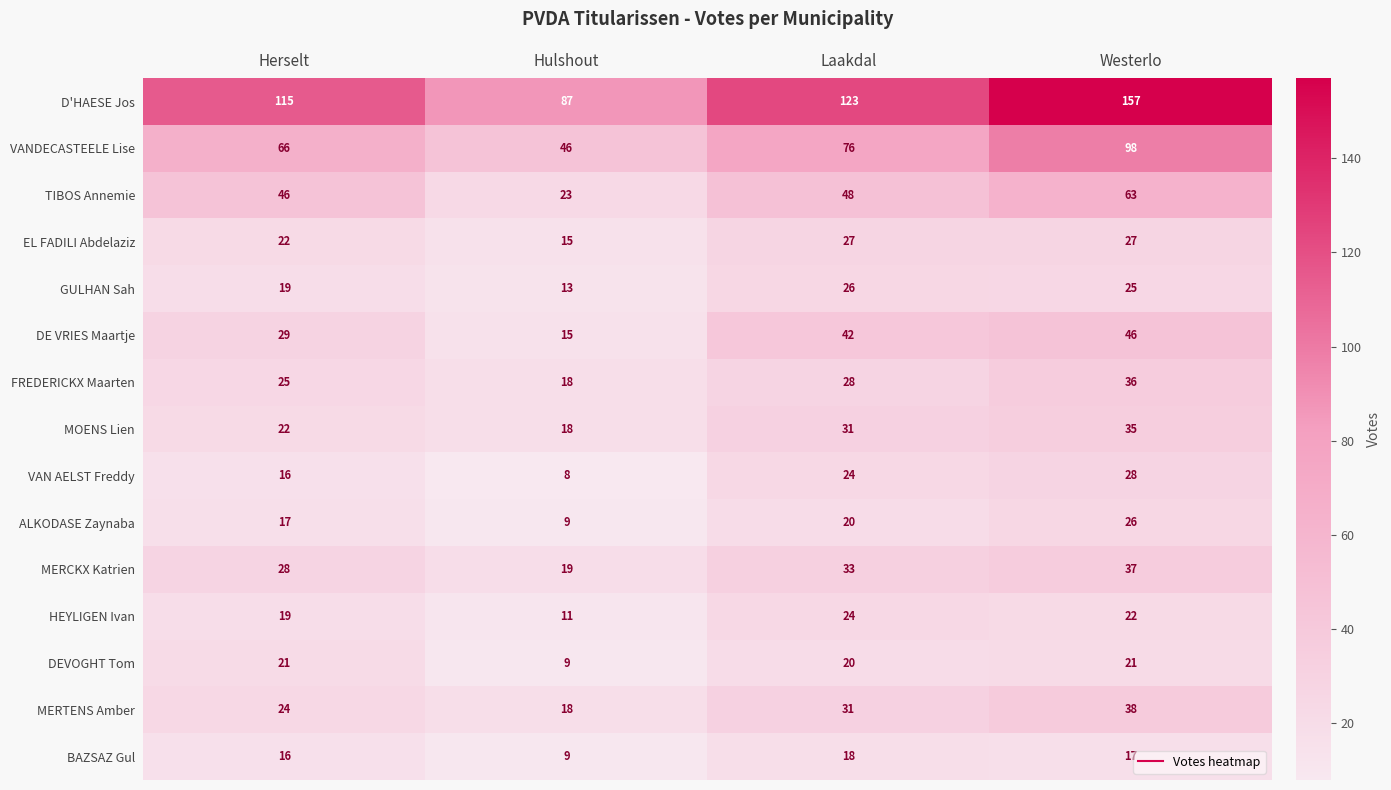

The FREDERICKX Maarten series shows 36 at Westerlo. True or false?

True